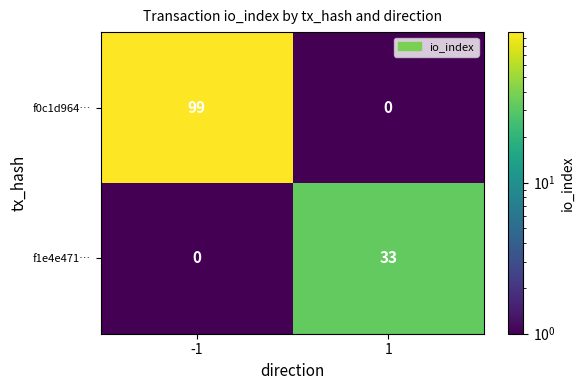

The f0c1d964… series shows 59 at -1. True or false?

False